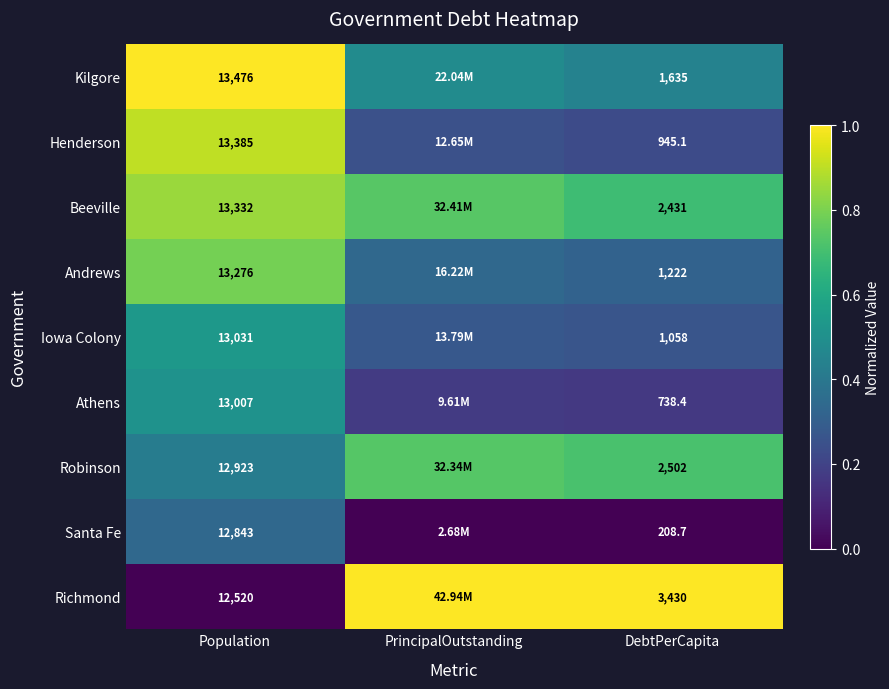

Which series changed the most between Population and DebtPerCapita?

Santa Fe